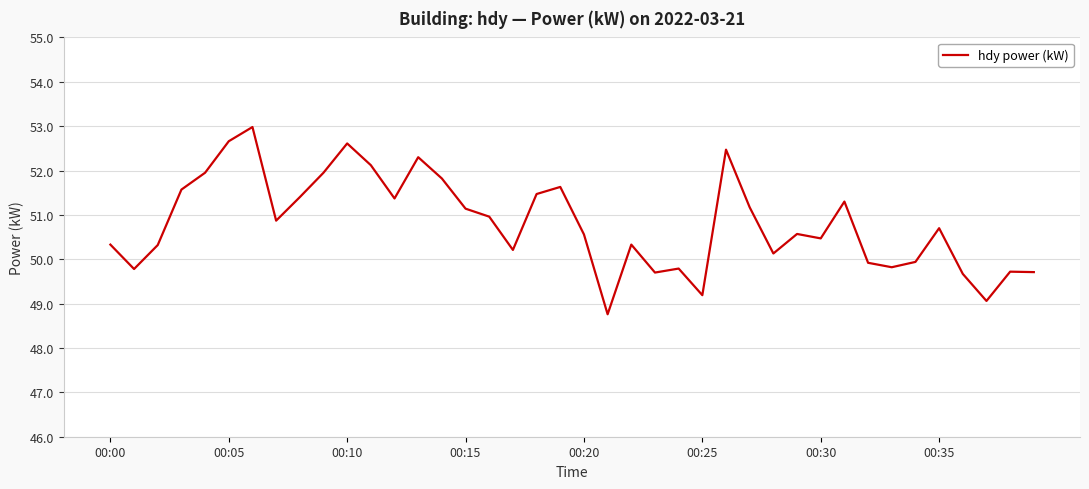

What is the minimum value shown in the chart?

48.8